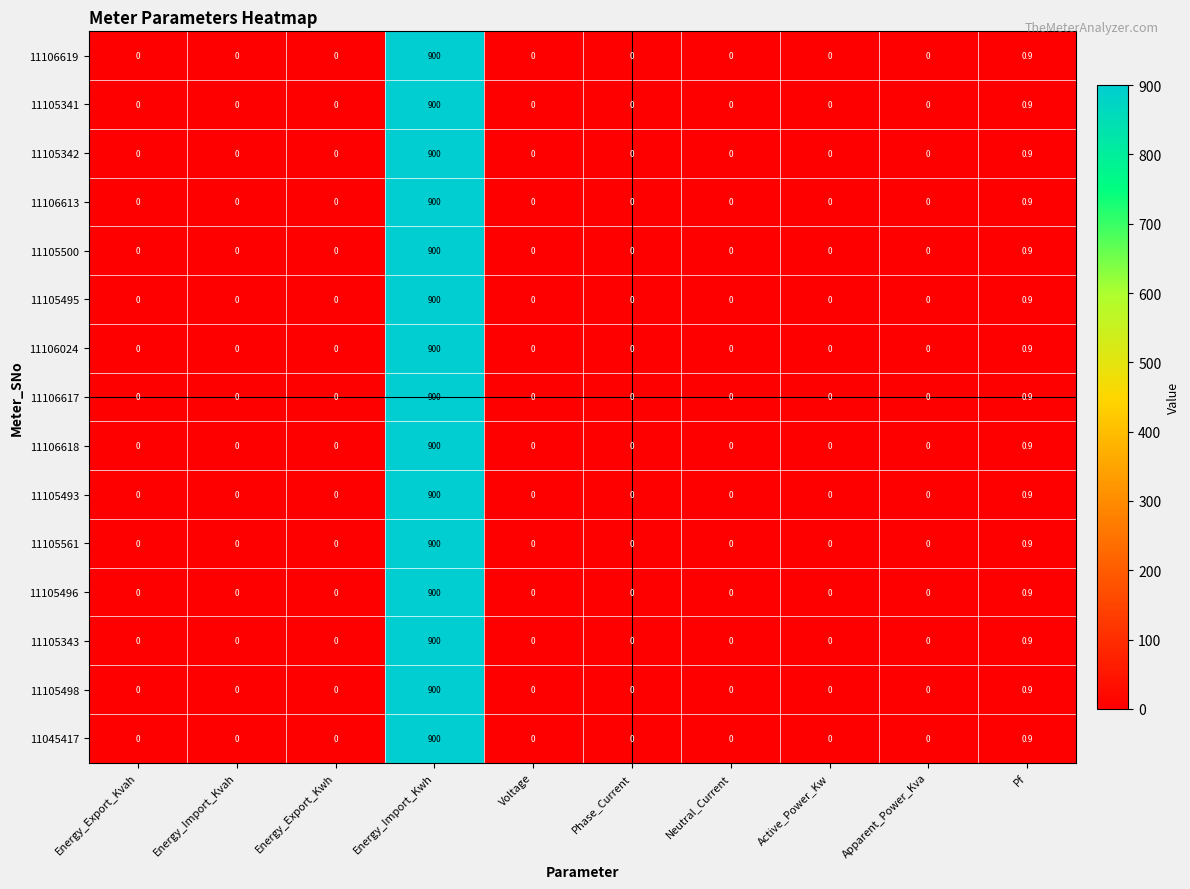

The 11105495 series shows 295.4 at Energy_Export_Kwh. True or false?

False